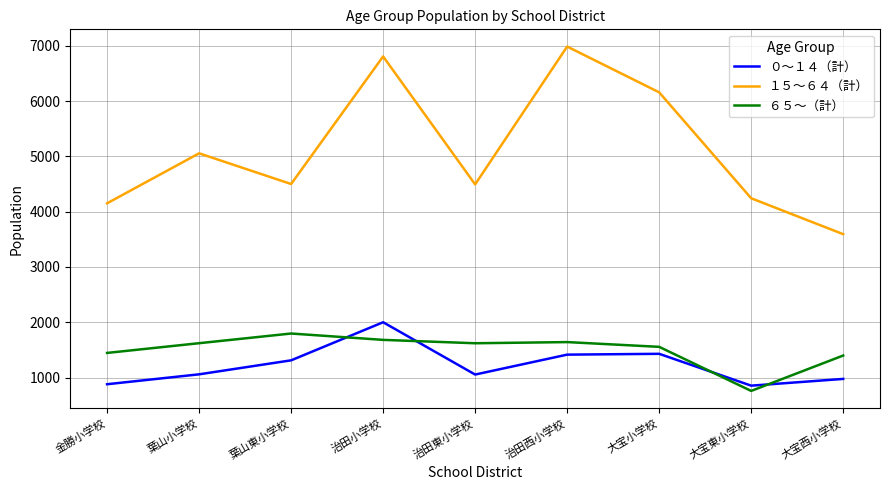

What position from the left is 大宝東小学校?

8